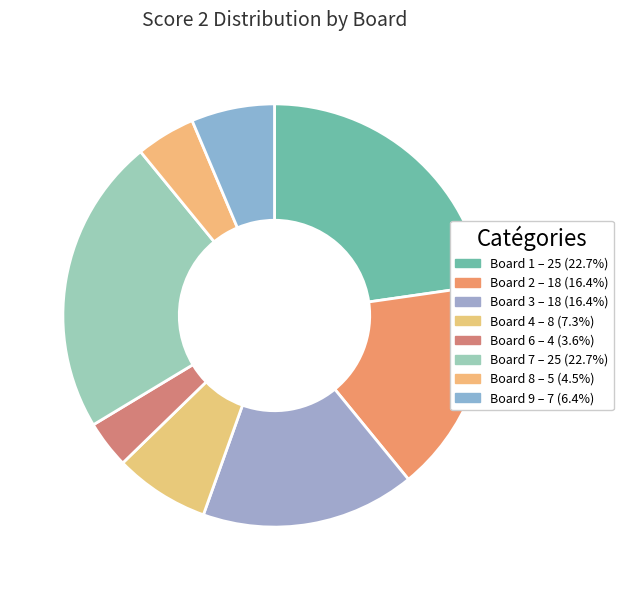

Count the number of slices in the pie.

8